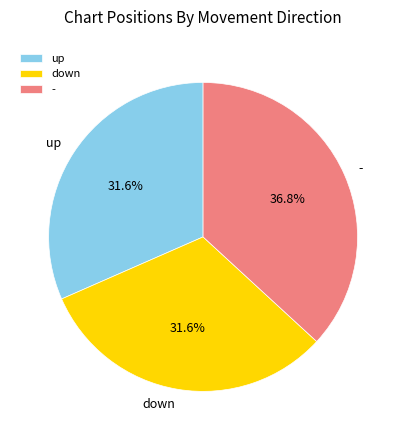

Which category has the biggest portion of the pie?

-